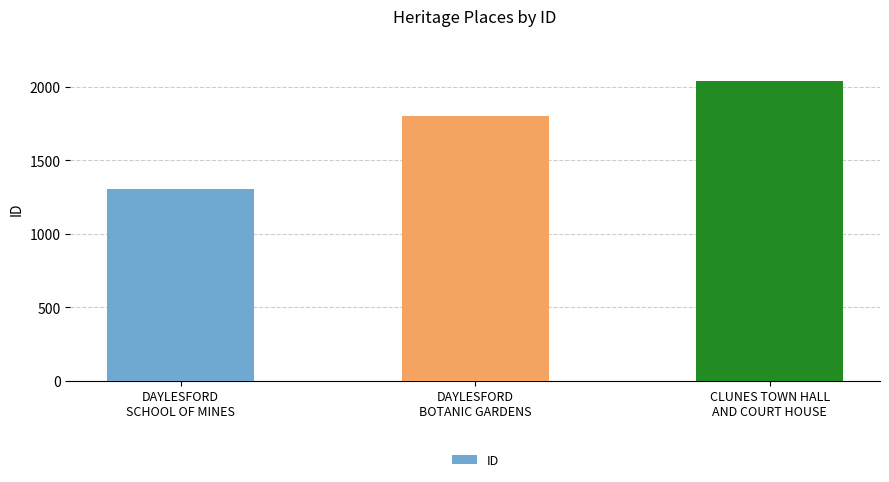

Which has a higher value, DAYLESFORD
BOTANIC GARDENS or CLUNES TOWN HALL
AND COURT HOUSE?

CLUNES TOWN HALL
AND COURT HOUSE